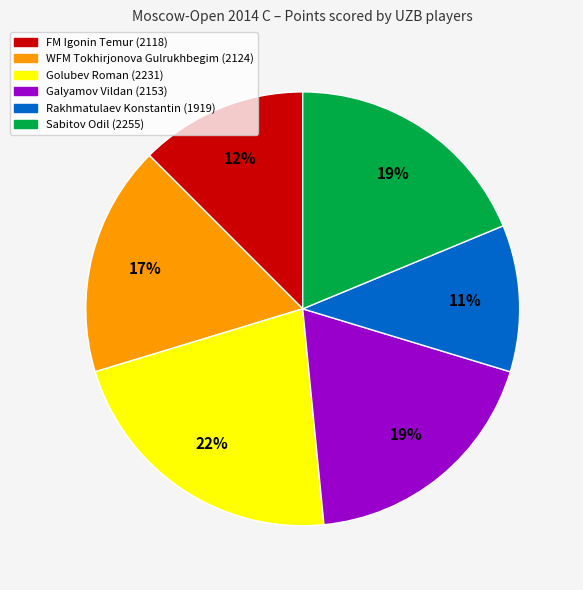

True or false: Sabitov Odil (2255) accounts for 5% of the total.

False